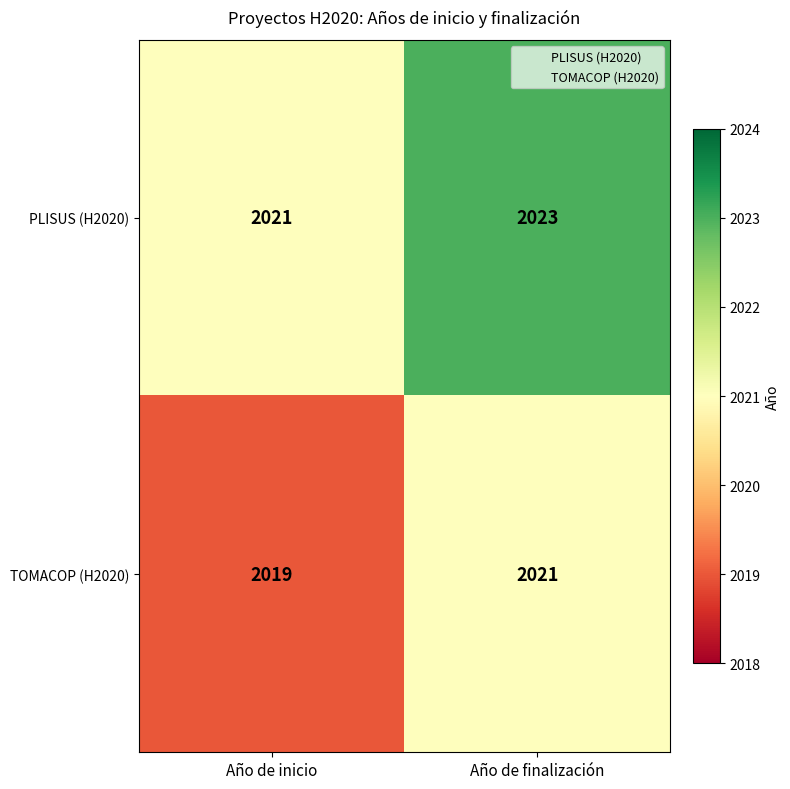

At which label is PLISUS (H2020) closest to 2022?

Año de inicio